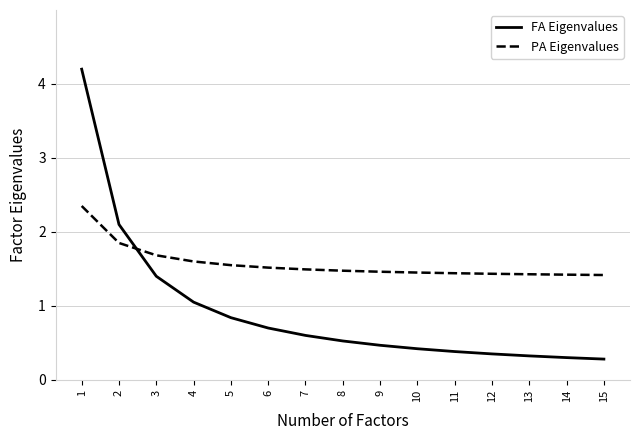

How many times do PA Eigenvalues and FA Eigenvalues cross each other?

1